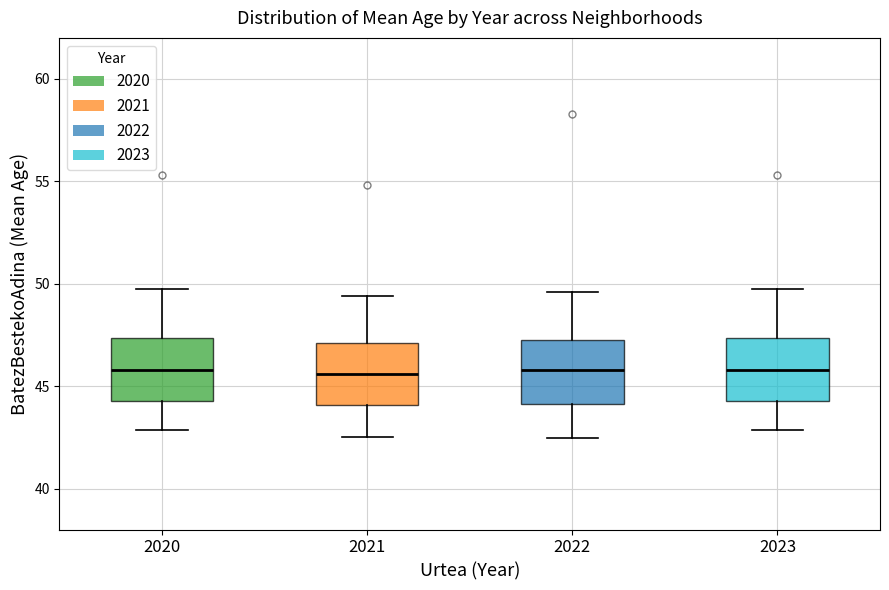

Reading left to right, transcribe this box plot: for each box, give where its median line is, the range the box spans, and where its two whiskers end, as read against the y-axis. The values are not printed on the chart, so give them approximately, as read against the axis.

2020: median 46.0, box 44.5 to 47.5, whiskers 43.0 to 49.5
2021: median 45.5, box 44.0 to 47.0, whiskers 42.5 to 49.5
2022: median 46.0, box 44.0 to 47.5, whiskers 42.5 to 49.5
2023: median 46.0, box 44.5 to 47.5, whiskers 43.0 to 49.5